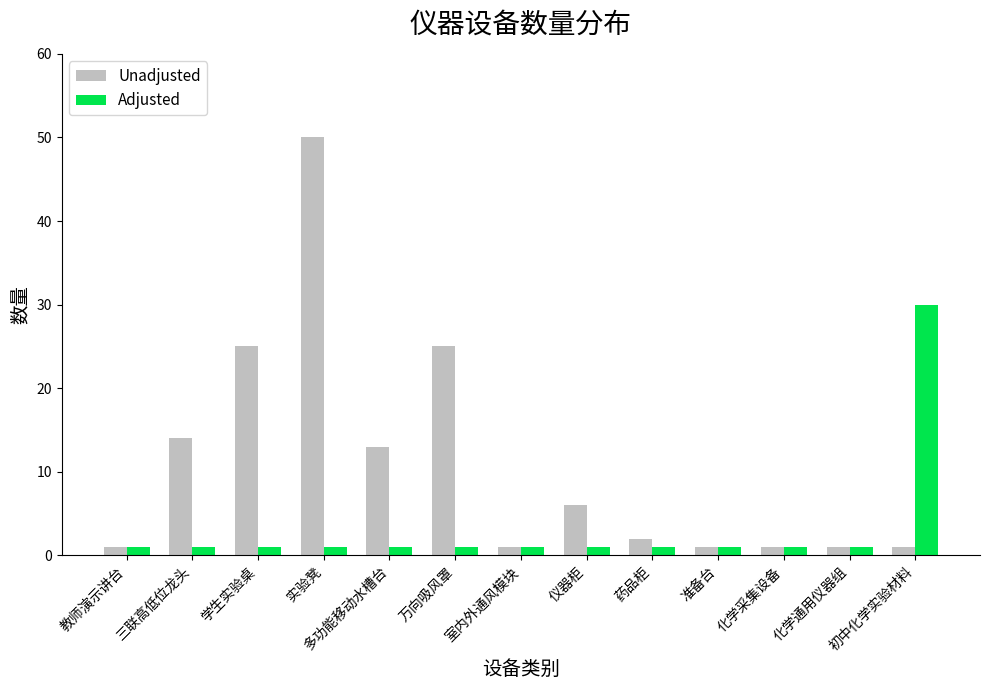

How many data points in Unadjusted are less than 2?

6